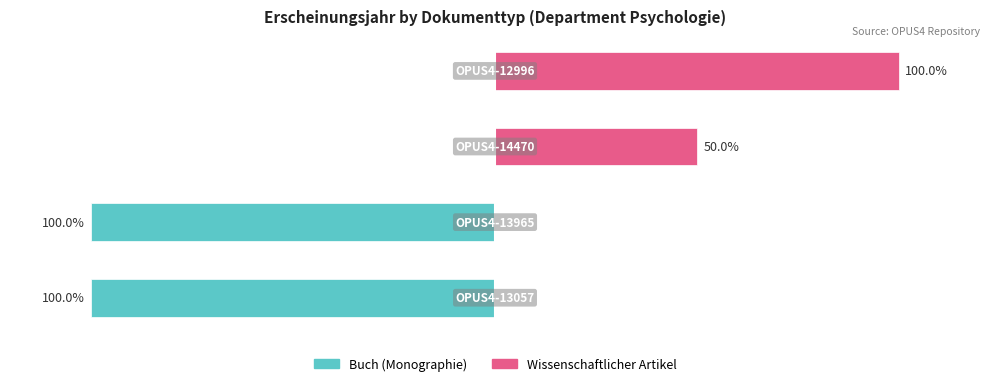

Reading right to left, list all the values displayed in this chart.

Buch (Monographie): 0	0	-100	-100
Wissenschaftlicher Artikel: 100	50	0	0